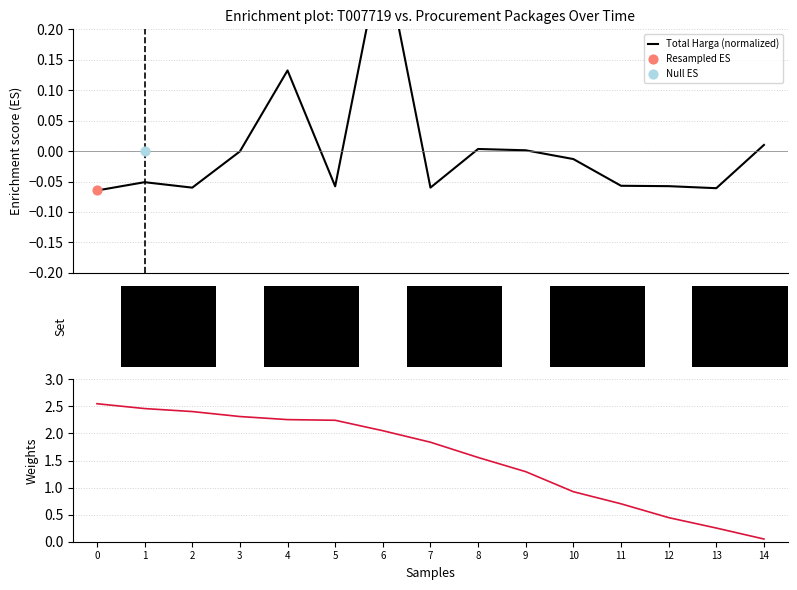

Which series has the largest Y range (max minus min)?

Kode Paket (weights)